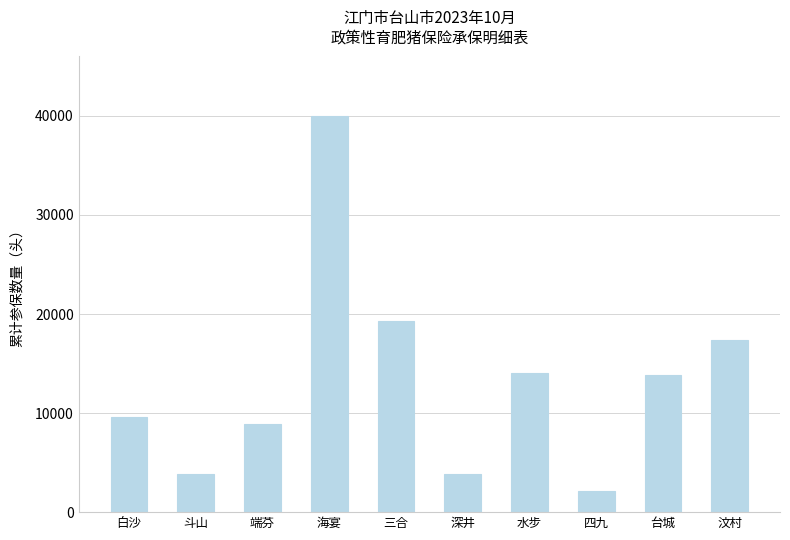

What is the sum of all values?

132794